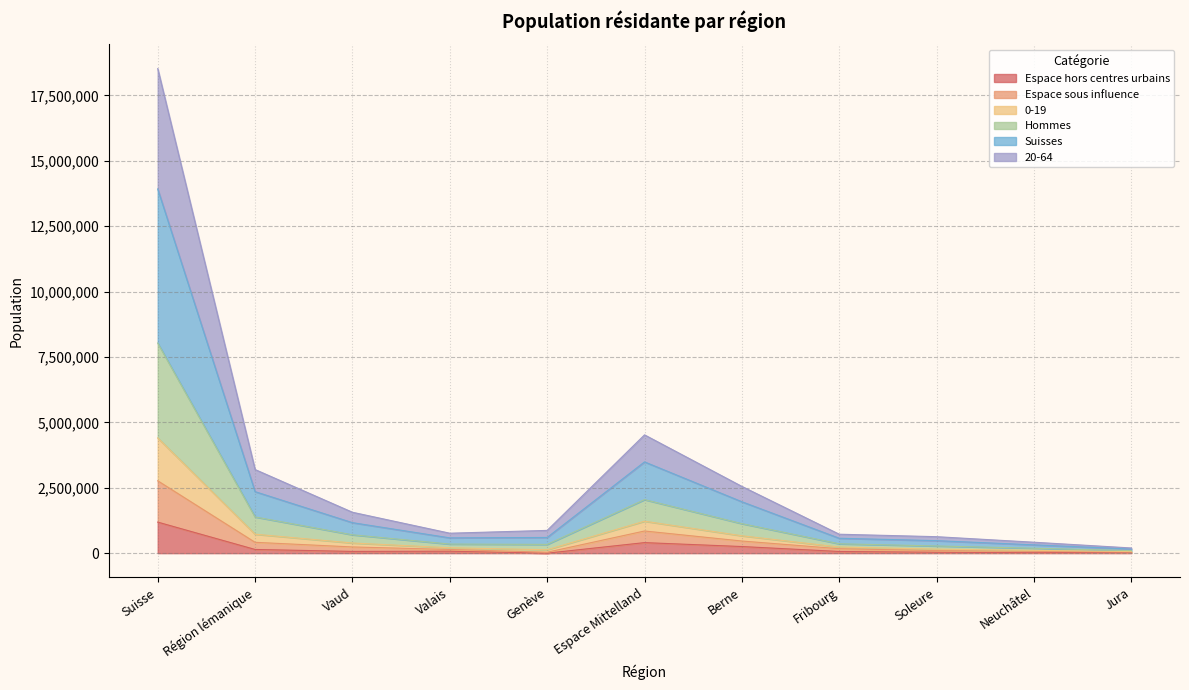

Which category has the highest value in the Espace hors centres urbains series?

Suisse